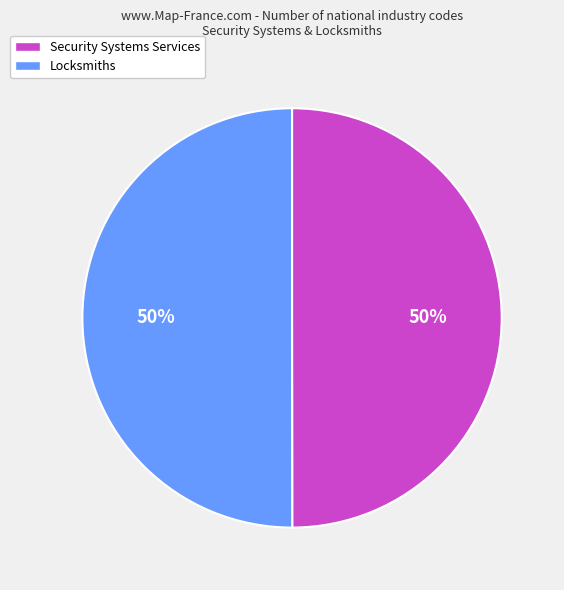

To the nearest percent, what is the average slice percentage?

50%